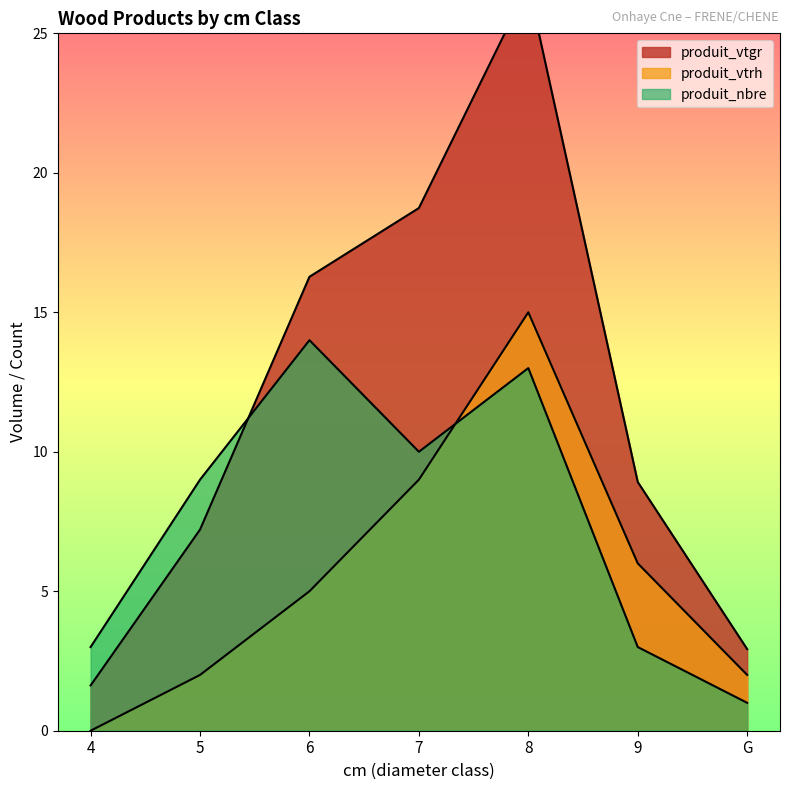

Rank the series by their average value, from lowest to highest.

produit_vtrh, produit_nbre, produit_vtgr